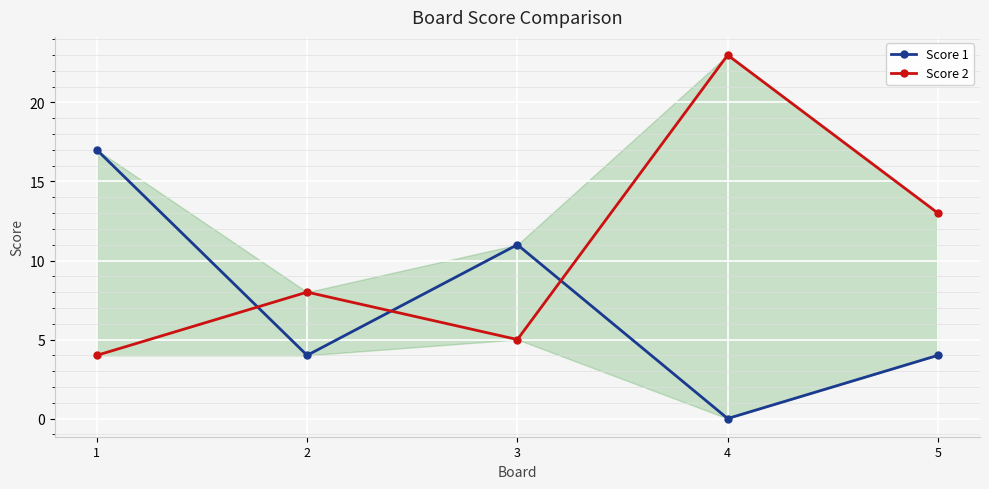

How many times do Score 1 and Score 2 cross each other?

3